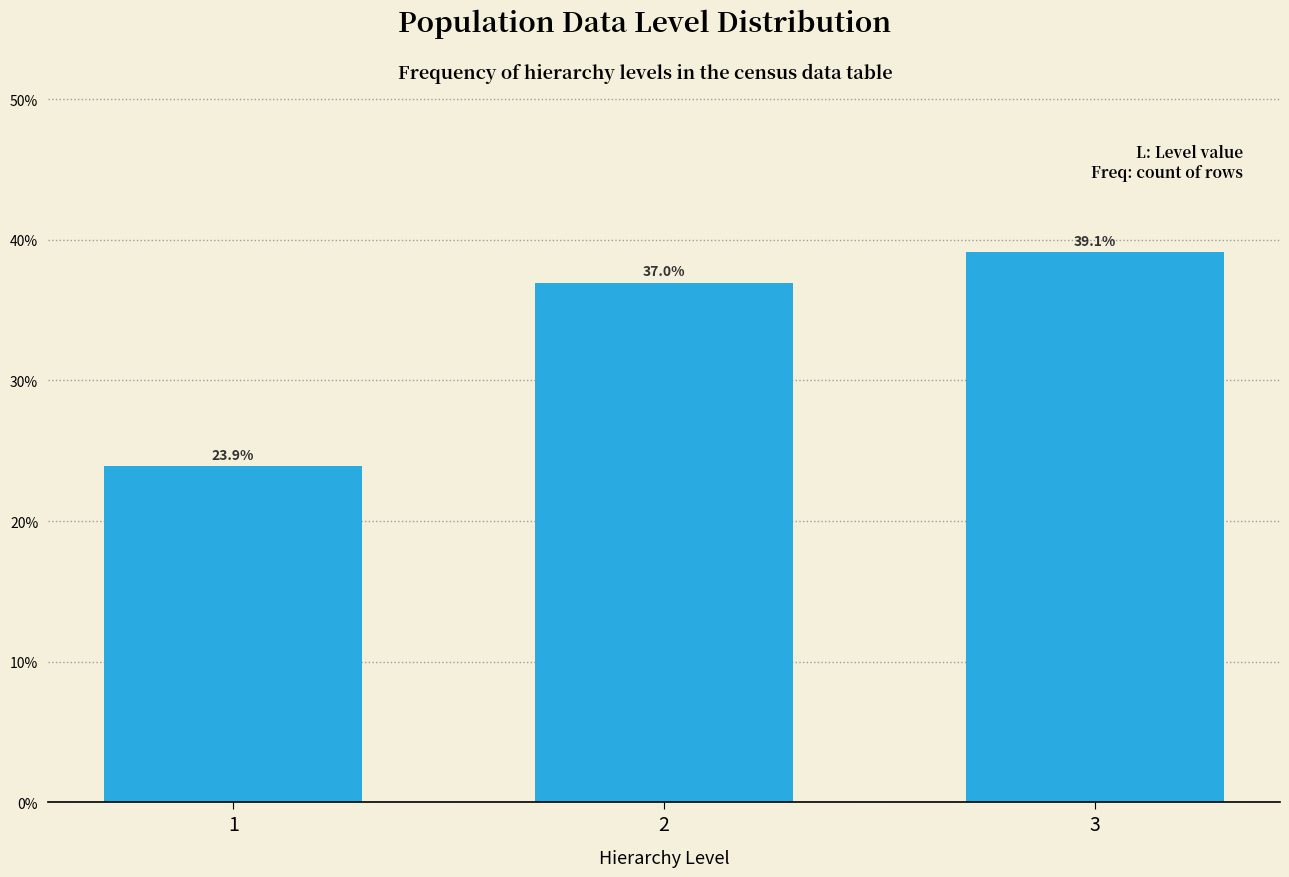

Are the bars horizontal?

No